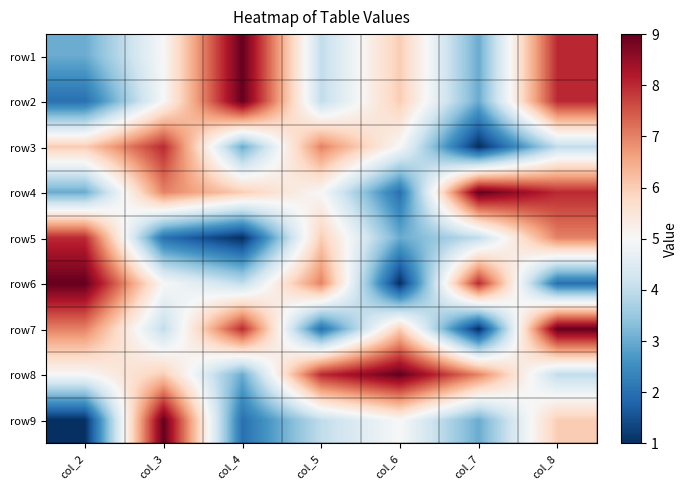

Rank the series at col_7 from highest to lowest value.

row4, row6, row8, row5, row1, row2, row9, row3, row7